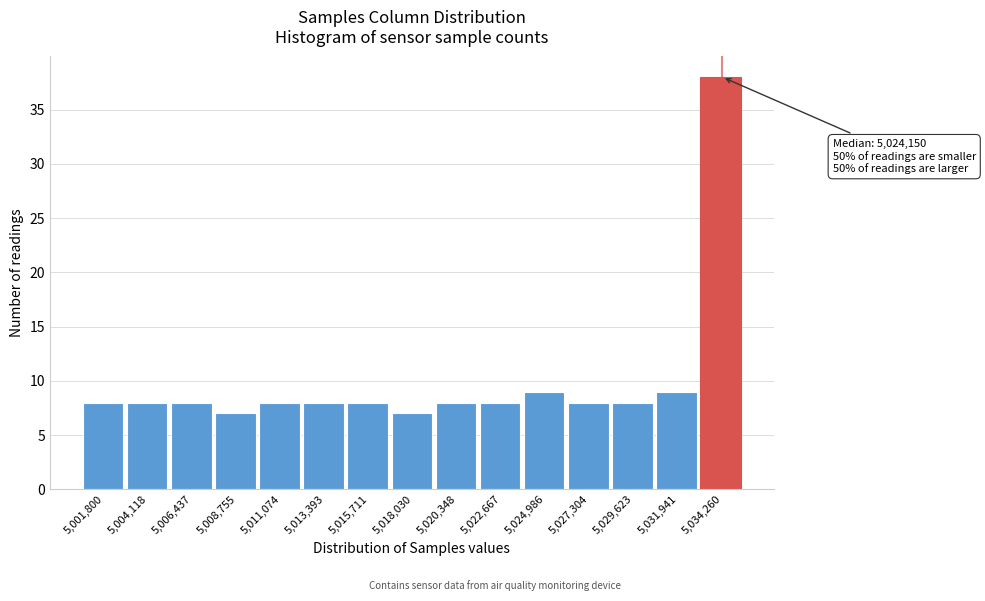

Reading left to right, extract all data points from this chart.

8	8	8	7	8	8	8	7	8	8	9	8	8	9	38